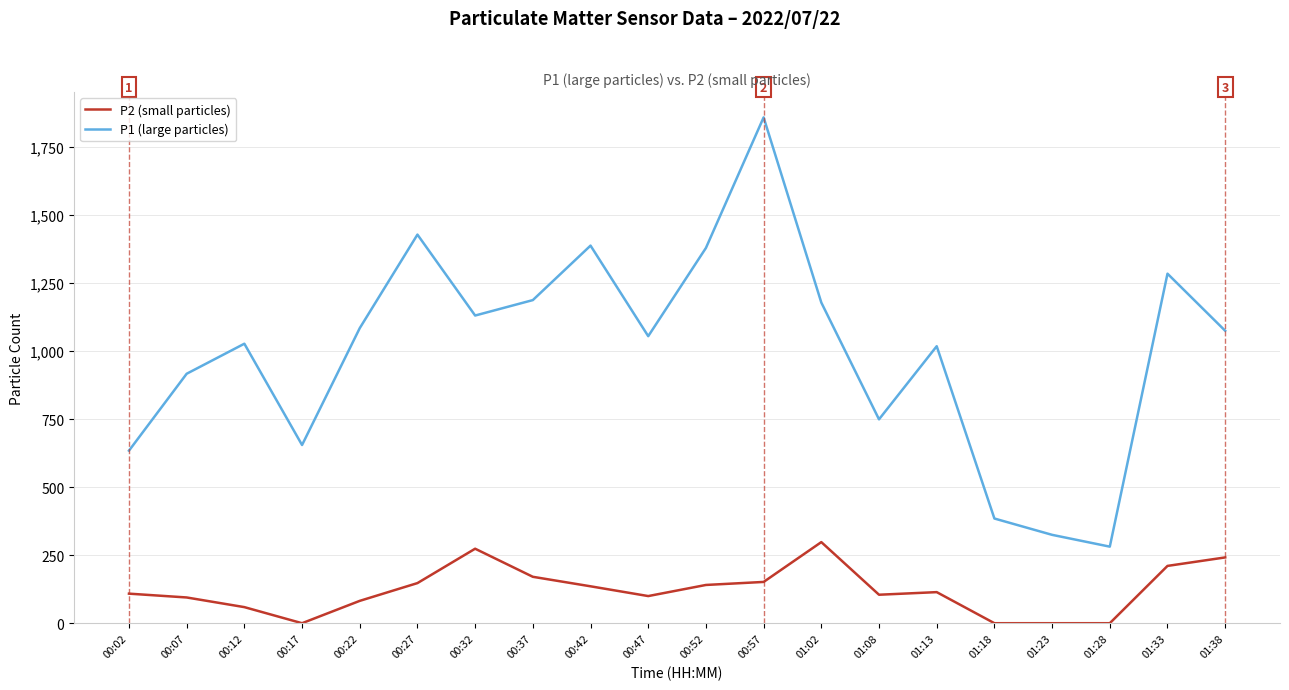

Which series has the largest total across all categories?

P1 (large particles)